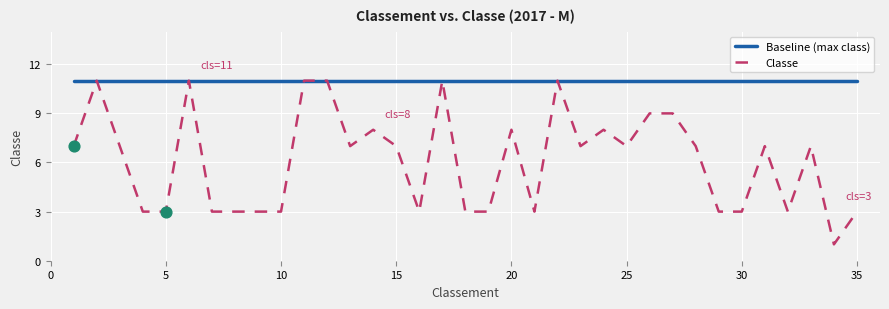

Which series has the widest spread of values?

Classe